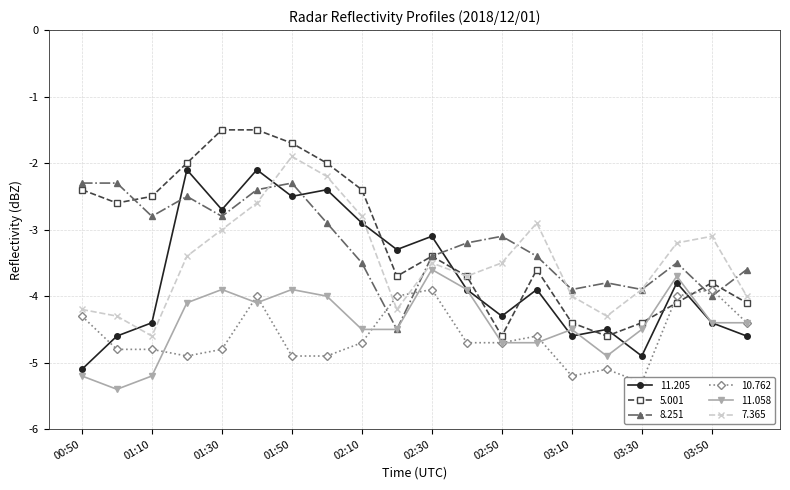

What is the label of the 20th point from the left?

04:00